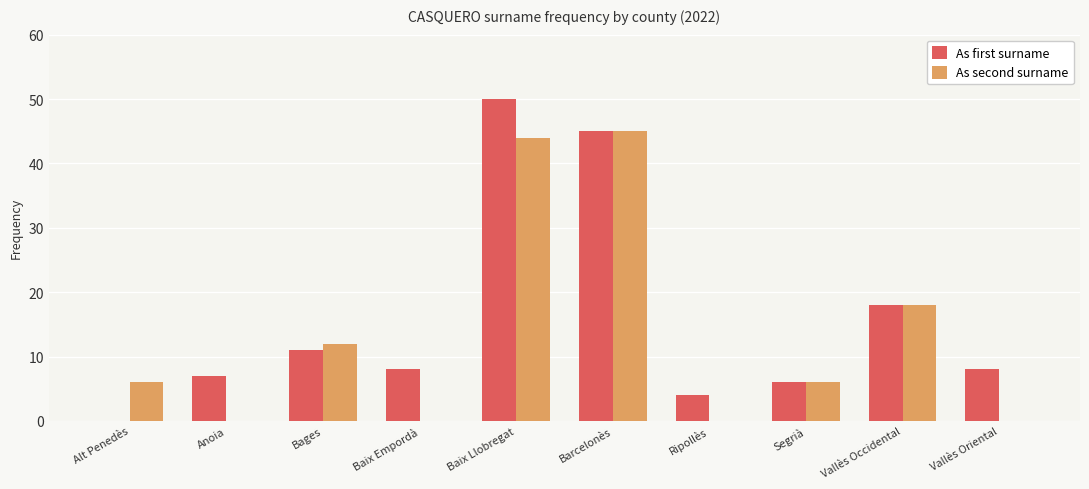

At which category is the sum across all series the highest?

Baix Llobregat